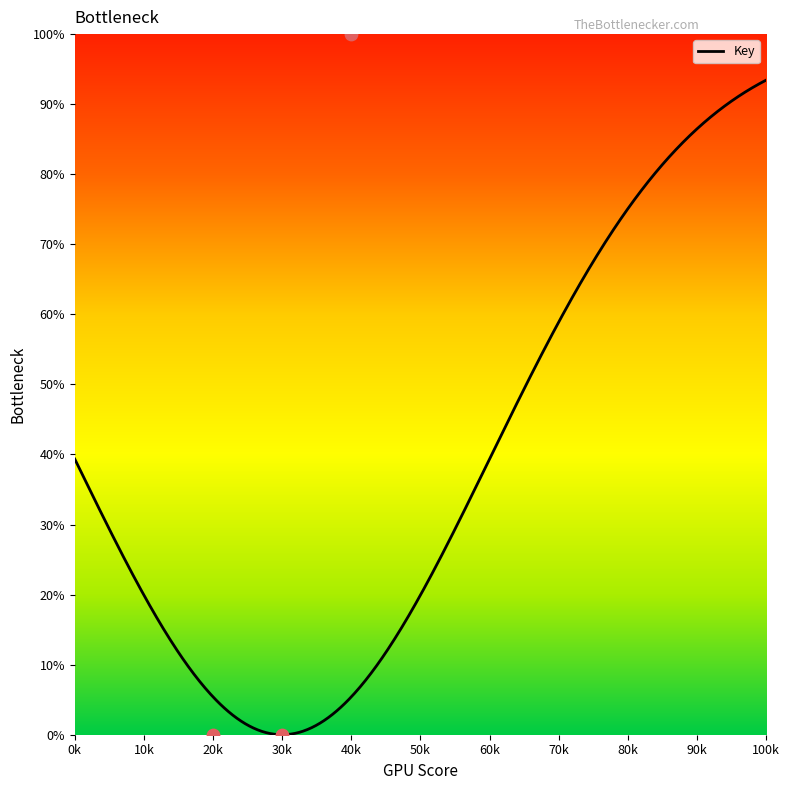

What is the highest value of the Key series?

93.4